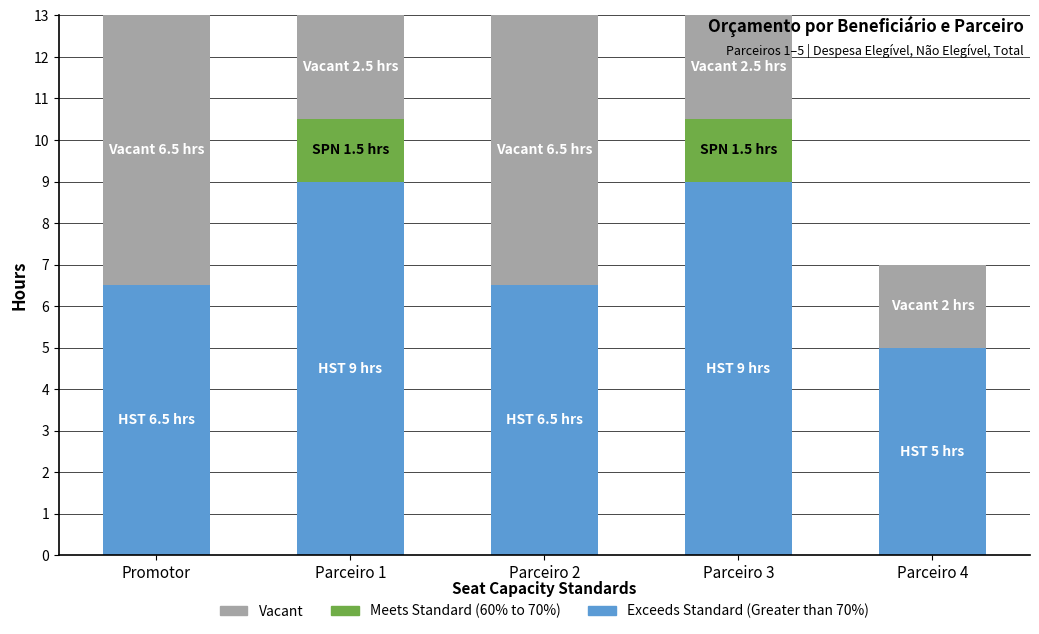

What is the sum of the Exceeds Standard (Greater than 70%) values at Parceiro 3 and Parceiro 4?

14.0